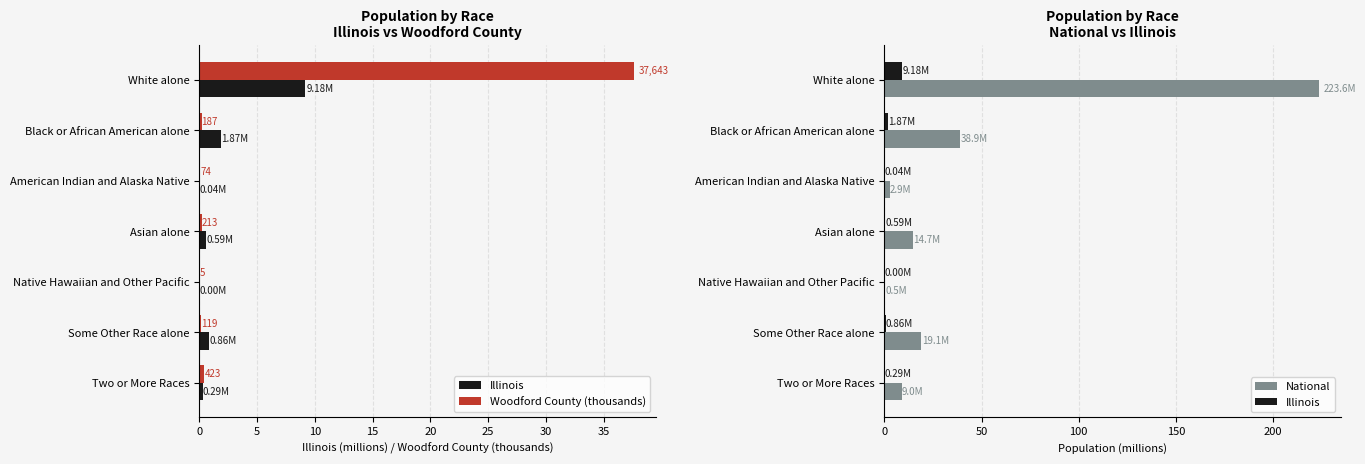

What are all the series names shown in the legend?

Illinois, Woodford County (thousands), National